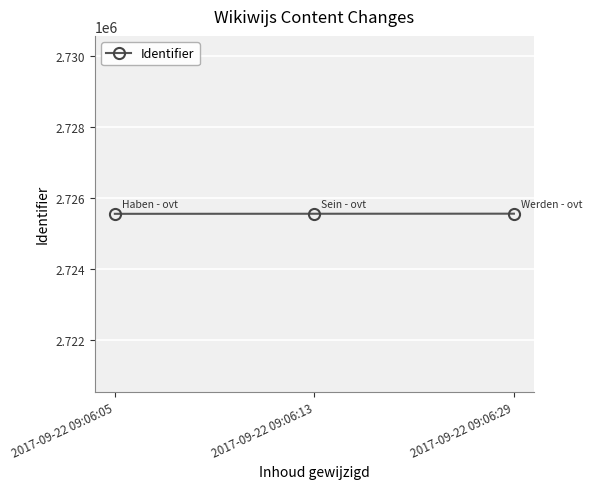

What is the value of the 2nd point from the left?

2725550